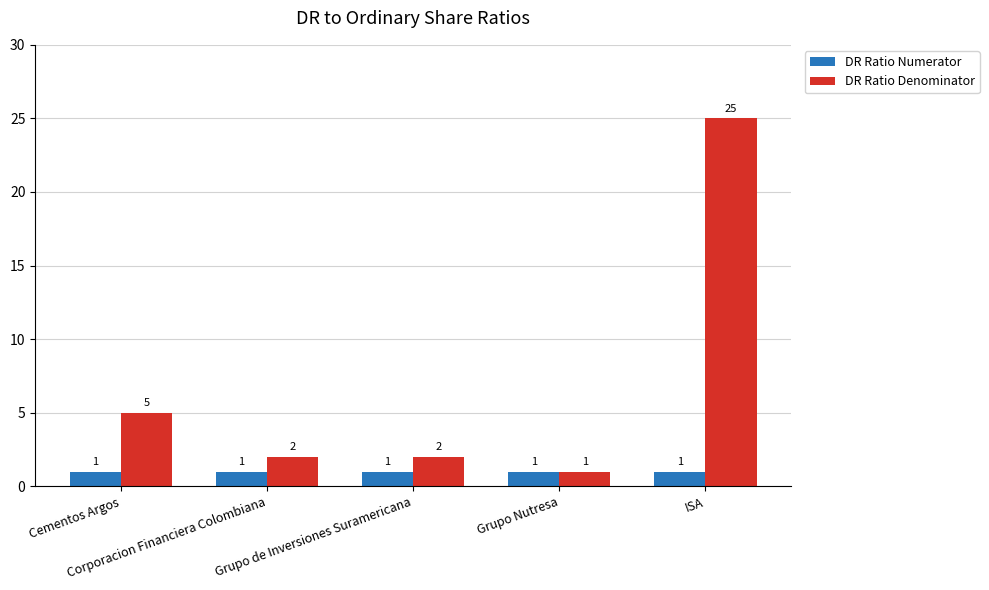

What is the greatest value displayed?

25